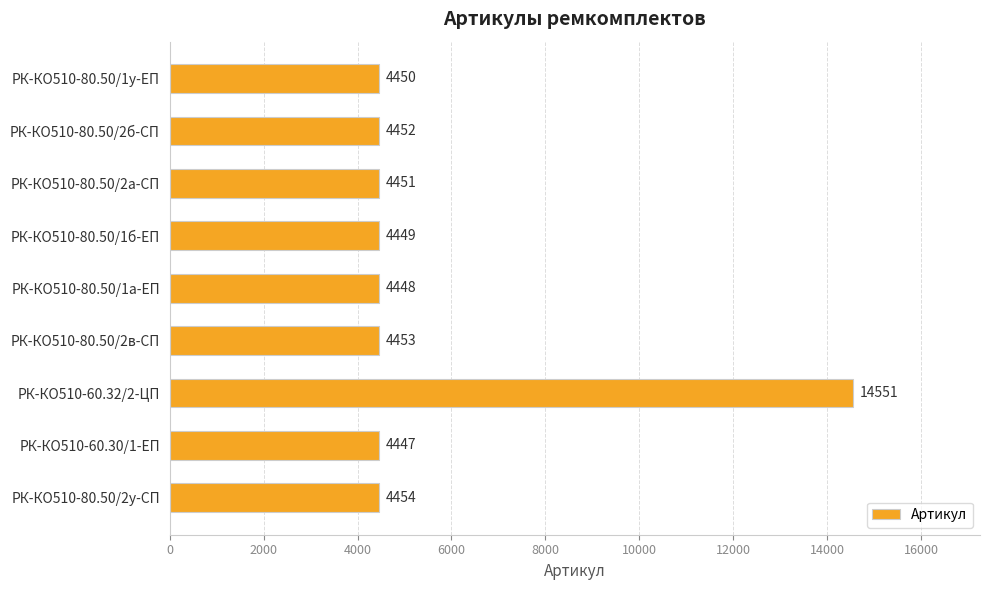

The chart shows a value of 4454 at РК-КО510-80.50/2у-СП. True or false?

True